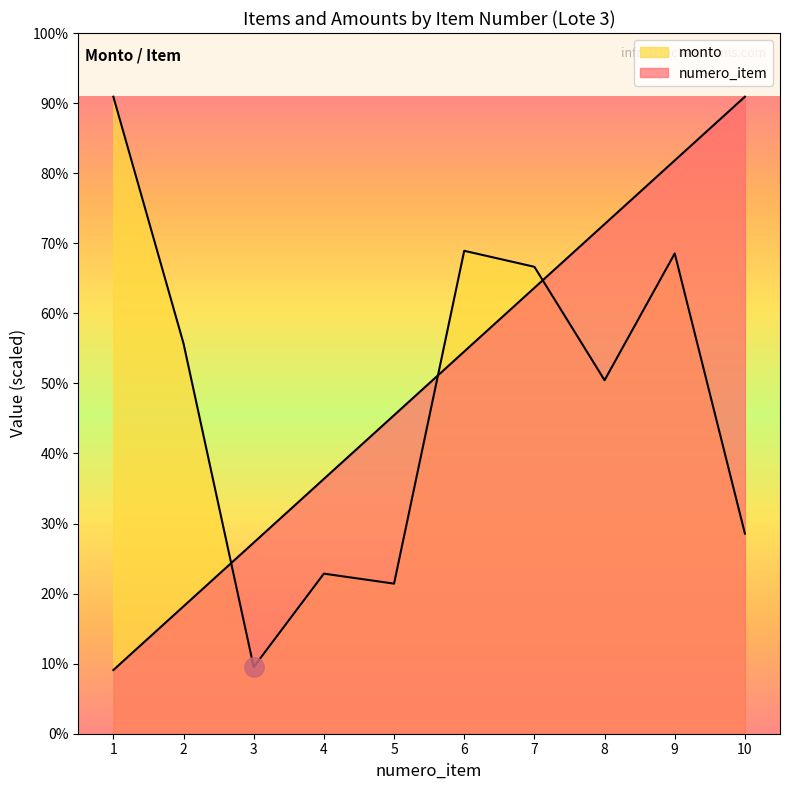

What is the spread (max minus min) of values at 1?

9.0